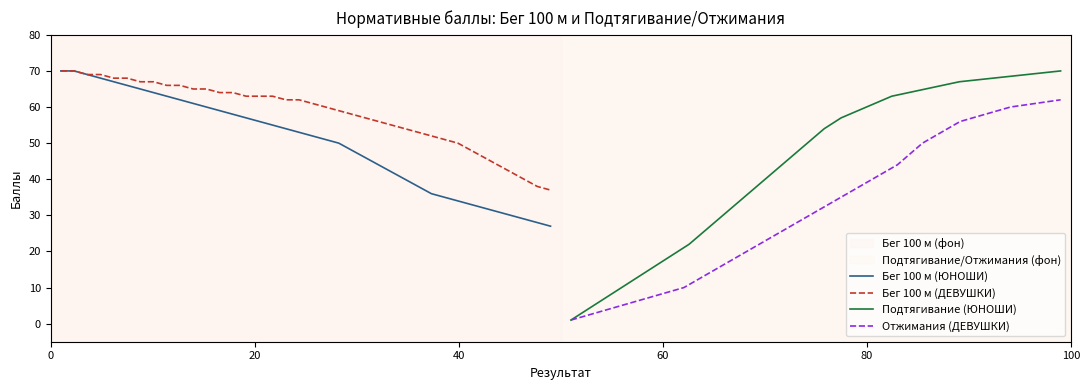

What is the highest value of the Бег 100 м (ЮНОШИ) series?

70